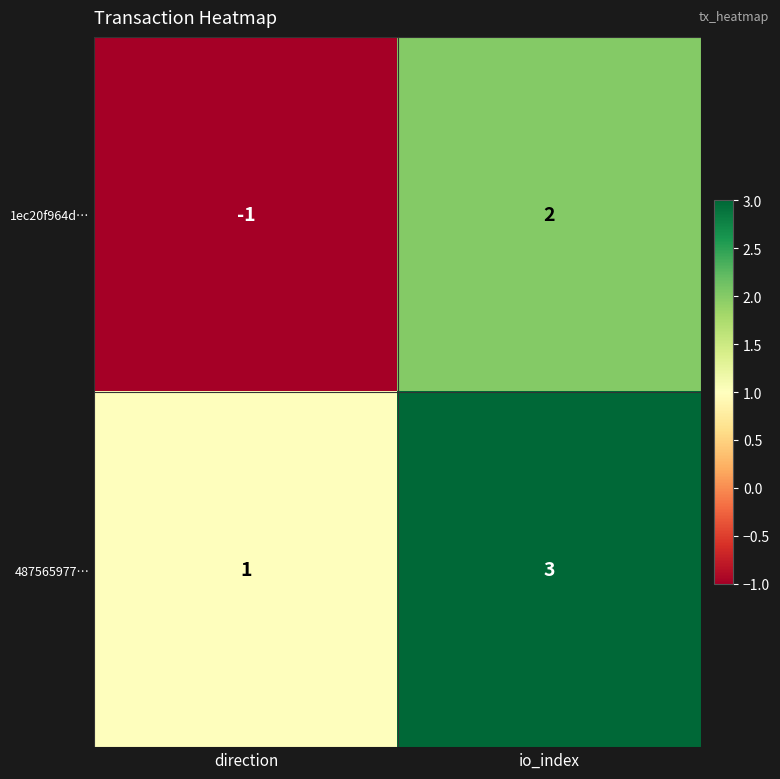

Is it true that 1ec20f964d… equals 3 at io_index?

False